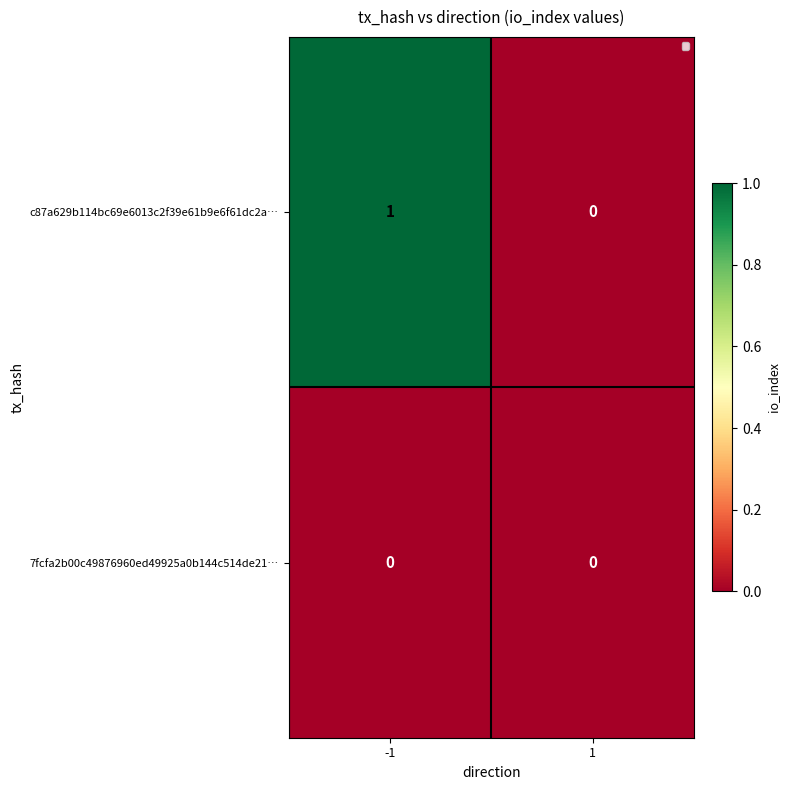

Reading left to right, transcribe all the data shown in this chart.

c87a629b114bc69e6013c2f39e61b9e6f61dc2a…: 1	0
7fcfa2b00c49876960ed49925a0b144c514de21…: 0	0